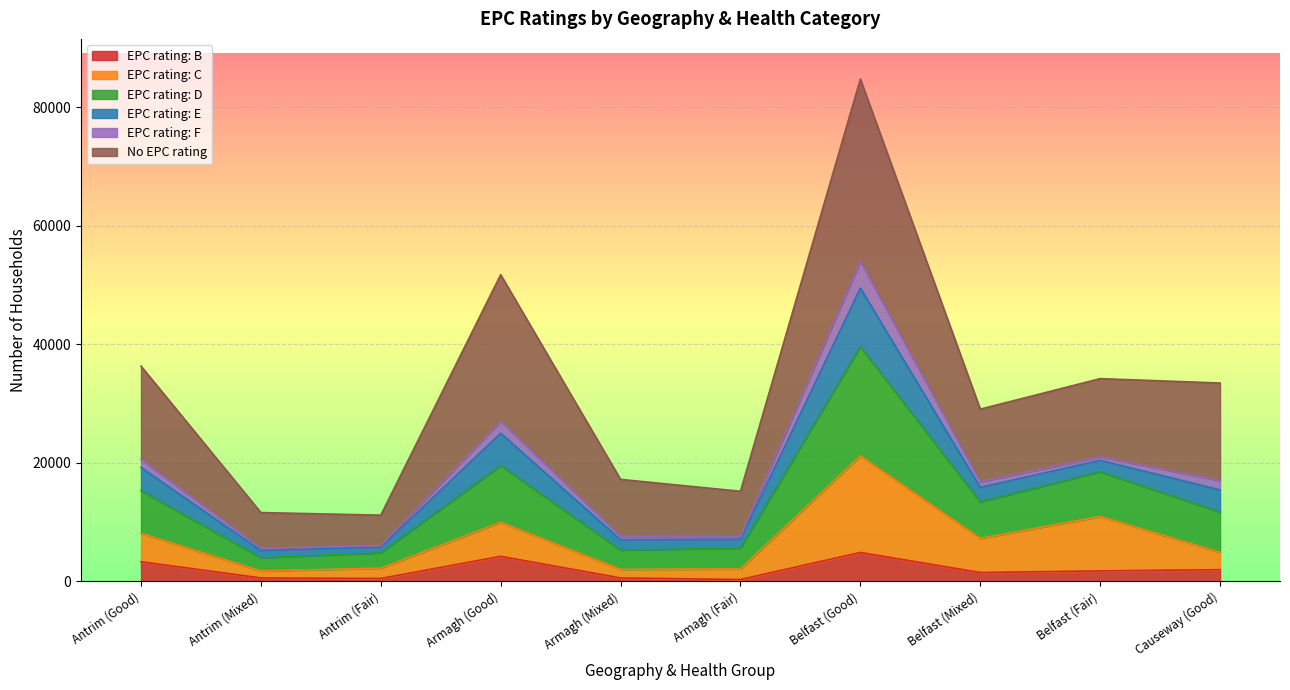

At which label does EPC rating: C first exceed 7244?

Antrim (Good)